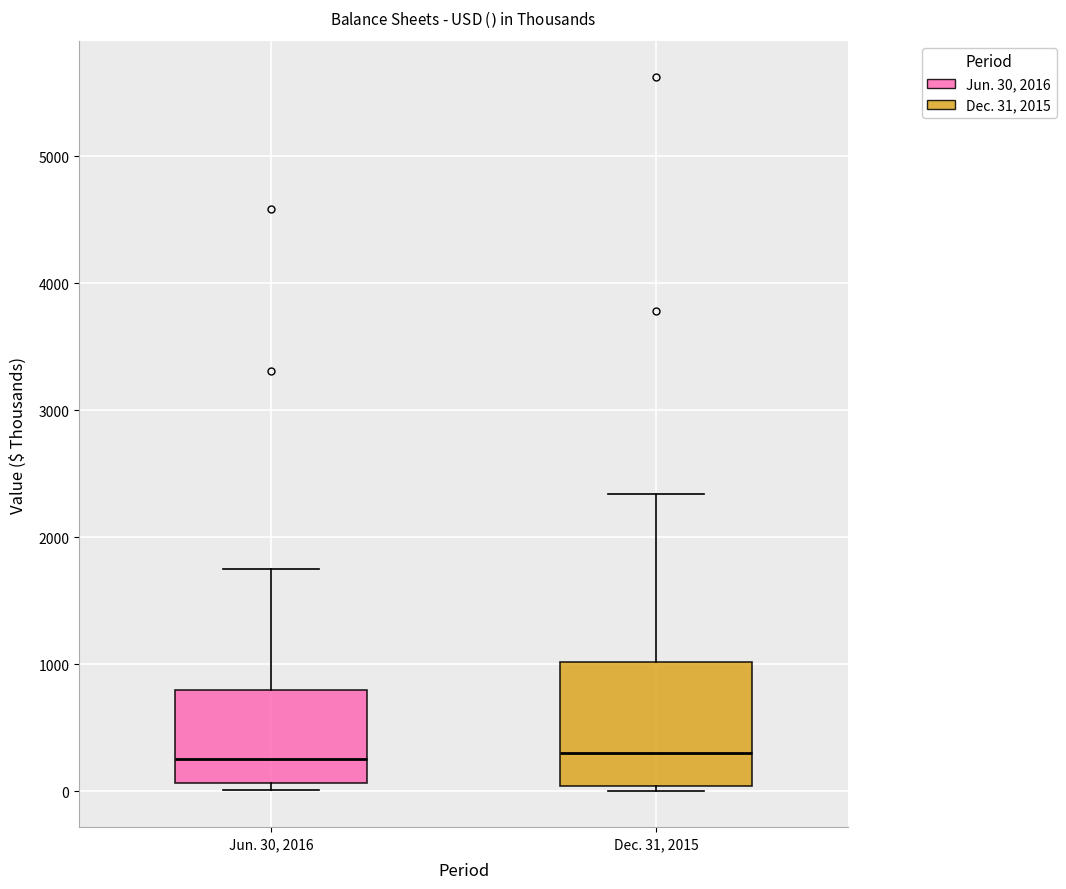

Reading left to right, read every box against the y-axis: the position of its median line, the range the box covers, and the ends of its whiskers. The values are not printed on the chart, so give them approximately, as read against the axis.

Jun. 30, 2016: median 300, box 100 to 800, whiskers 0 to 1800
Dec. 31, 2015: median 300, box 0 to 1000, whiskers 0 (just below the box's lower edge) to 2300